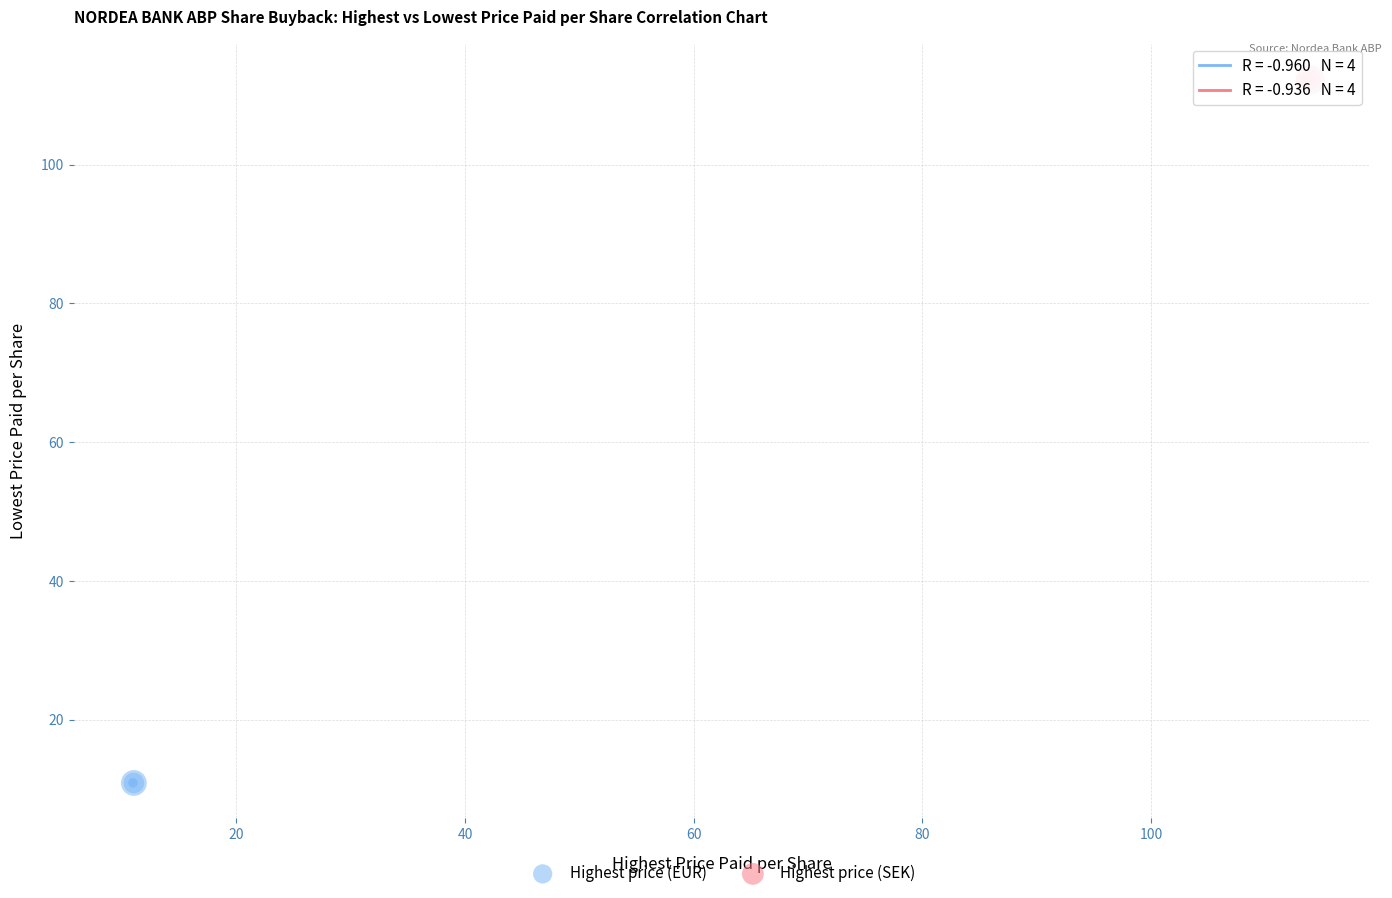

Which series reaches the maximum Y coordinate?

Highest price (SEK)